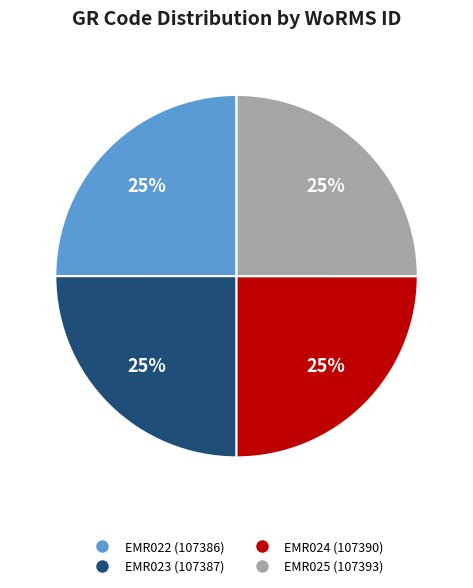

Does EMR022 account for over 50% of the chart?

No